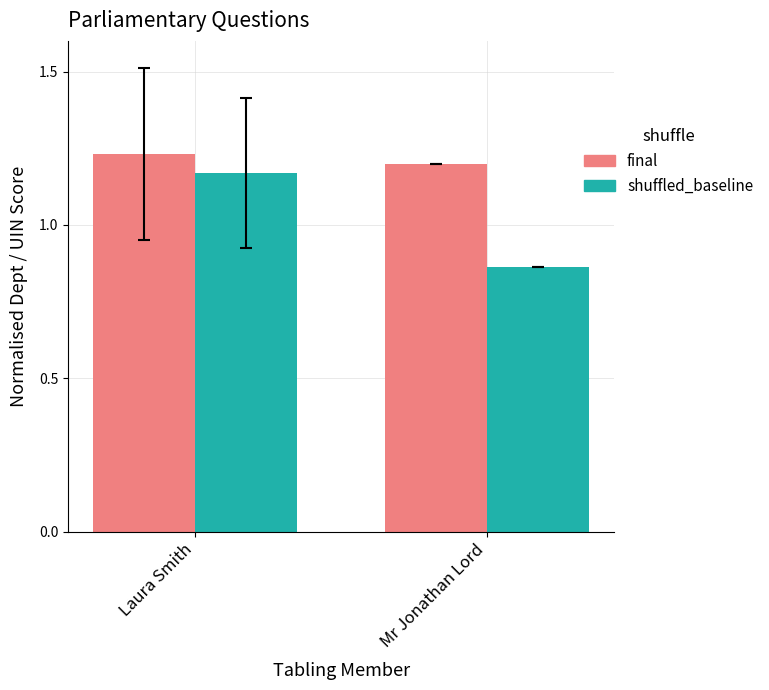

What are all the series names shown in the legend?

final, shuffled_baseline